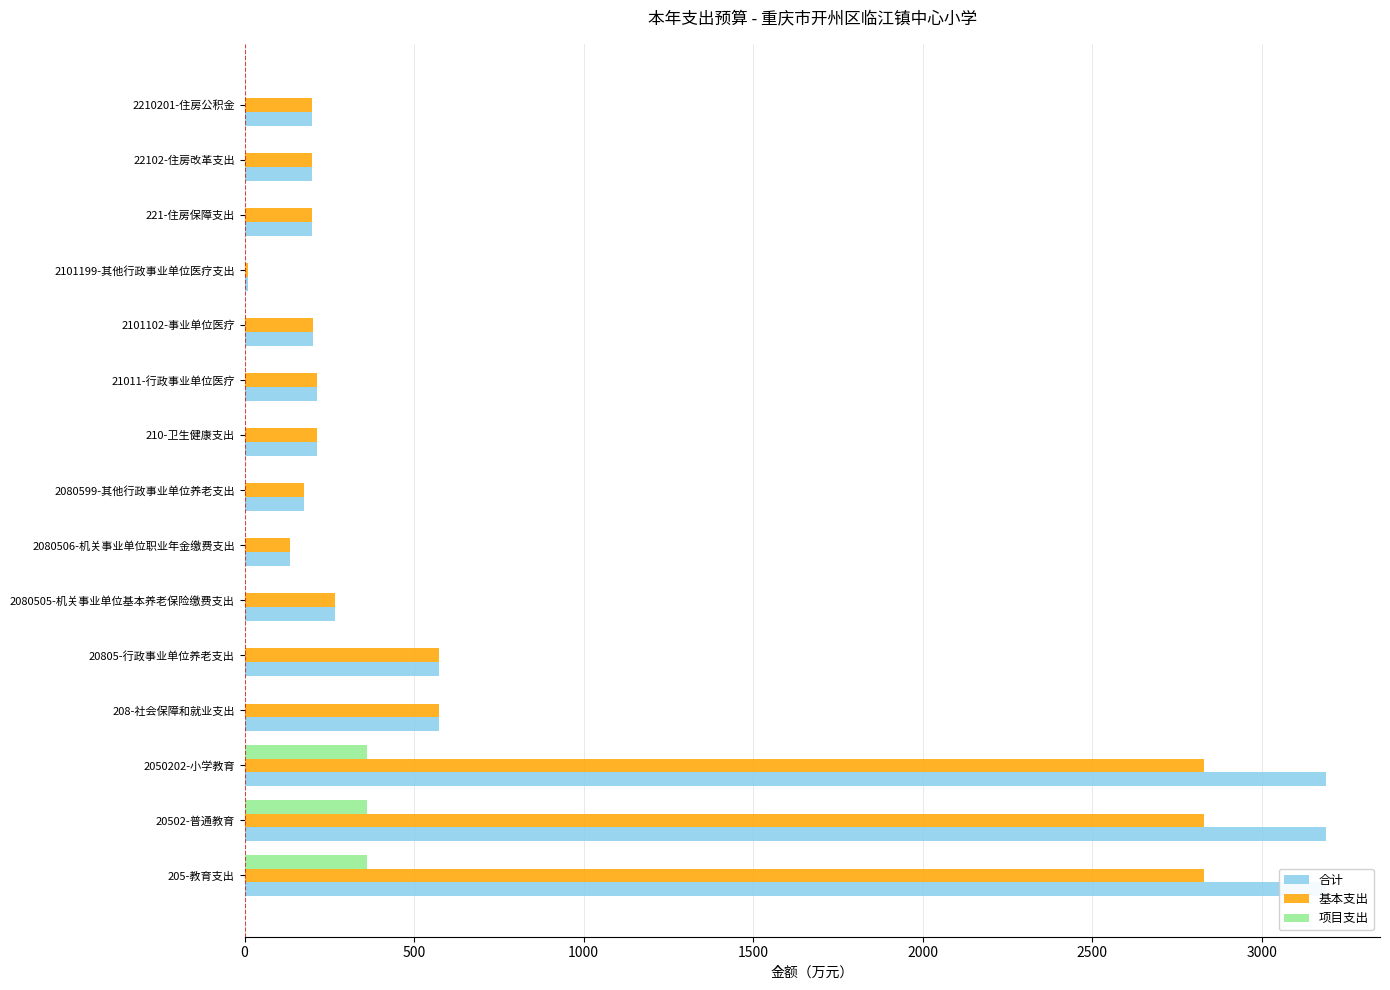

What is the average value of the 项目支出 series?

72.1